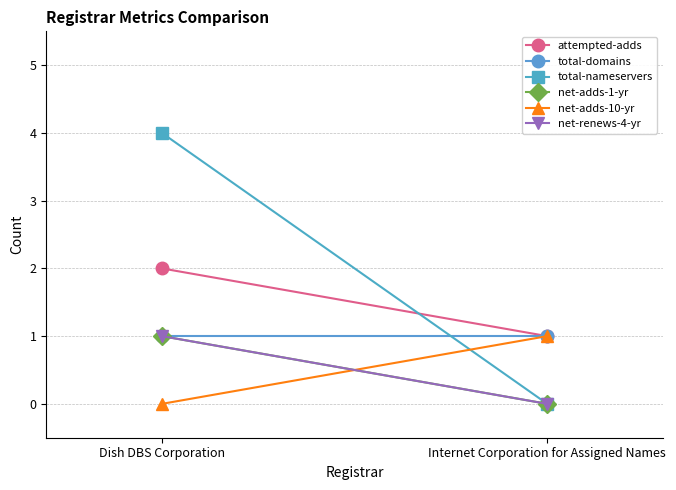

Which has a higher value, Internet Corporation for Assigned Names or Dish DBS Corporation?

Dish DBS Corporation